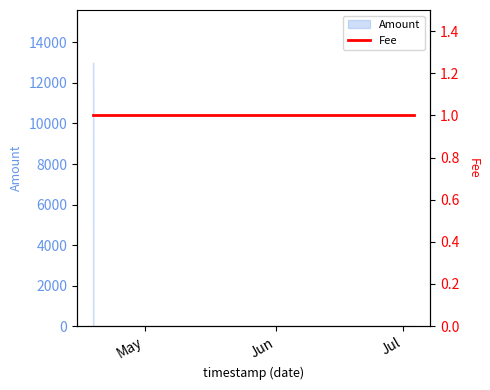

What is the maximum value shown in the chart?

13000